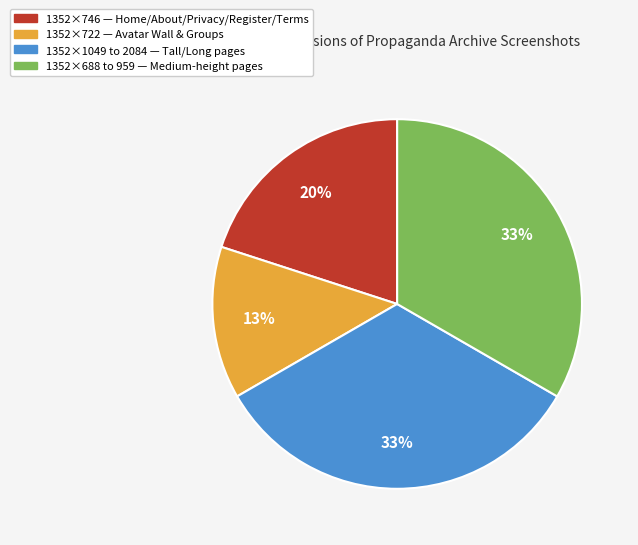

To the nearest percent, what is the difference between the largest and smallest slice percentages?

20%